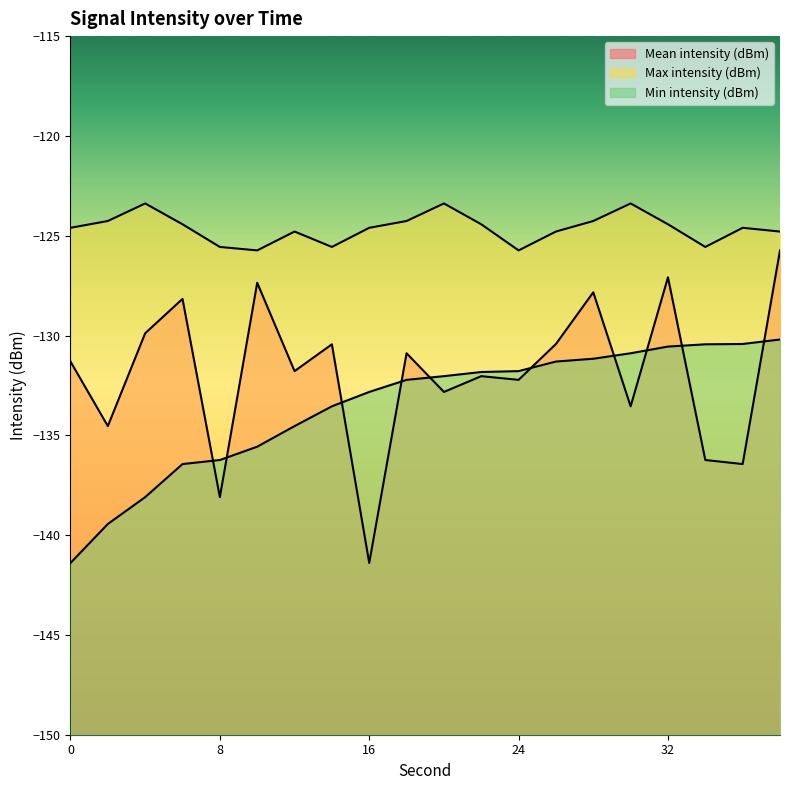

At which category is the sum across all series the highest?

38